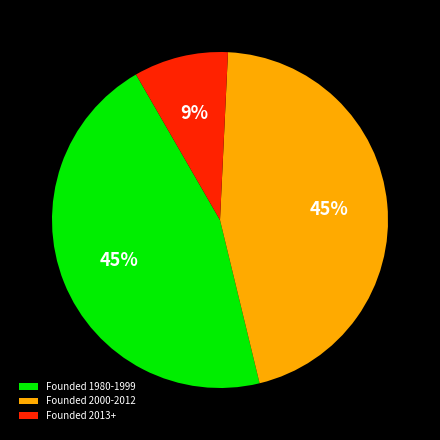

Combined, do Founded 1980-1999 and Founded 2000-2012 account for over 50%?

Yes